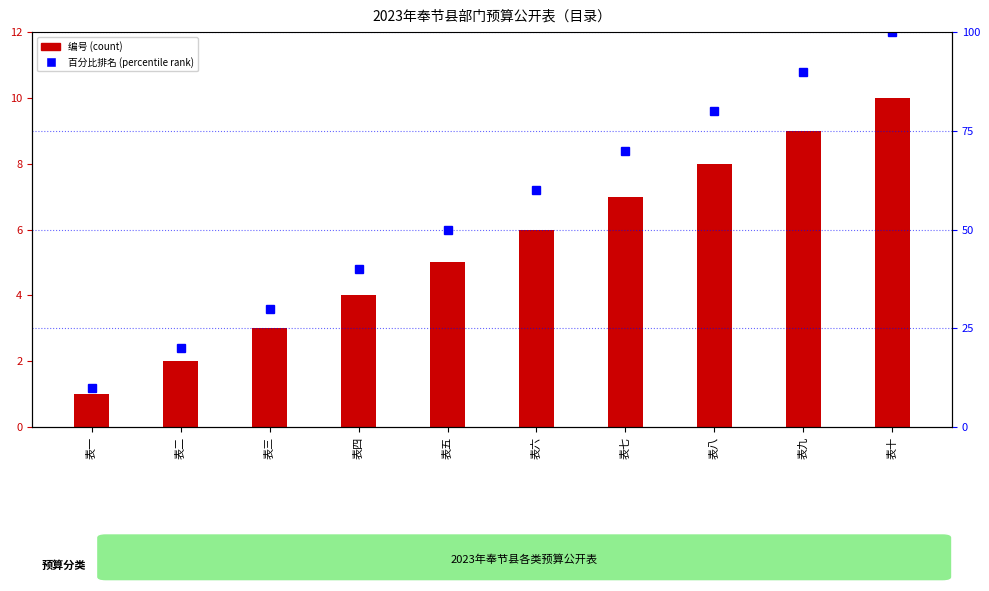

What is the ratio of the value at 表六 to the value at 表三?

2.0